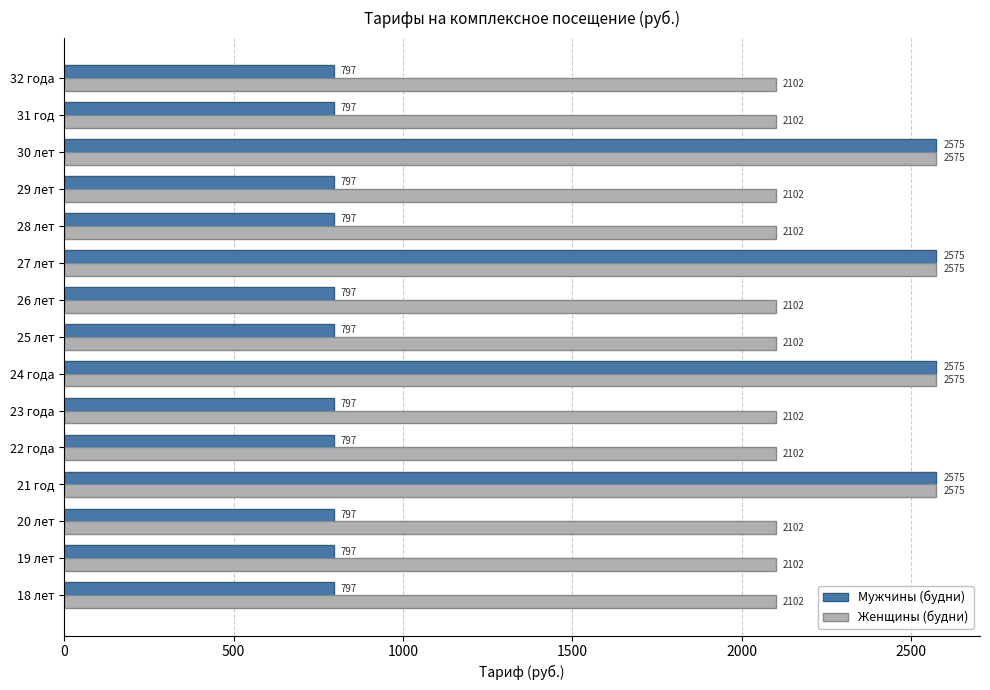

Which series has the widest spread of values?

Мужчины (будни)